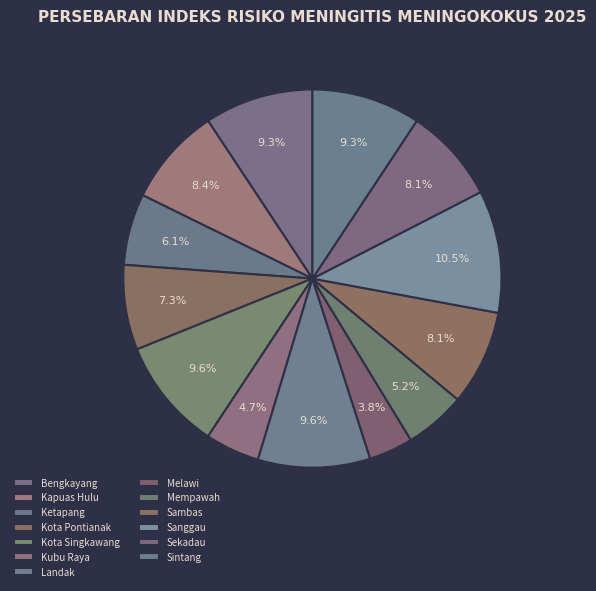

Does any single category account for the majority?

No